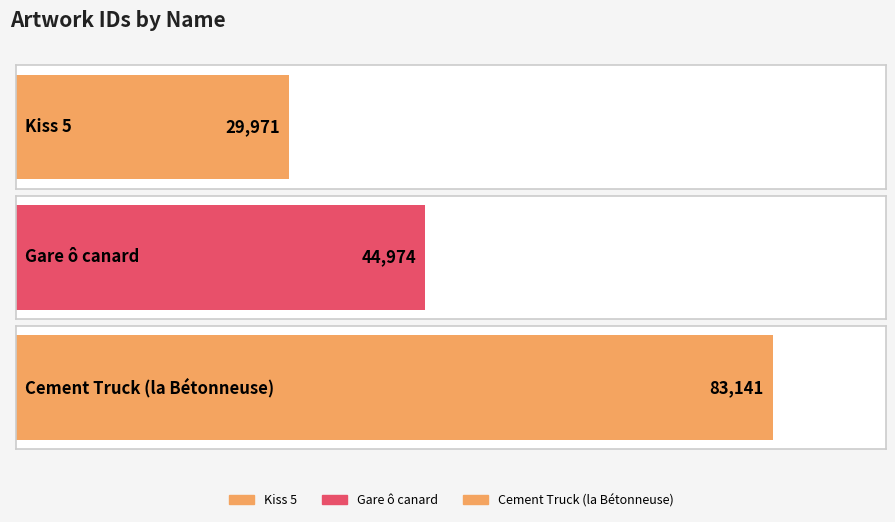

Reading left to right, list all the values displayed in this chart.

Kiss 5=29971	Gare ô canard=44974	Cement Truck (la Bétonneuse)=83141